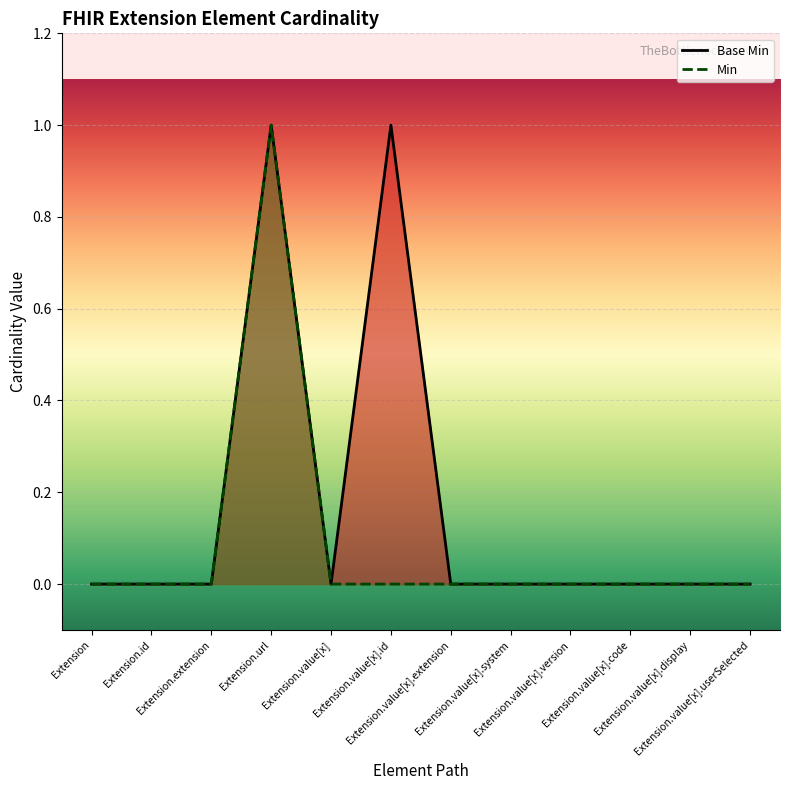

What is the label of the 7th point from the right?

Extension.value[x].id